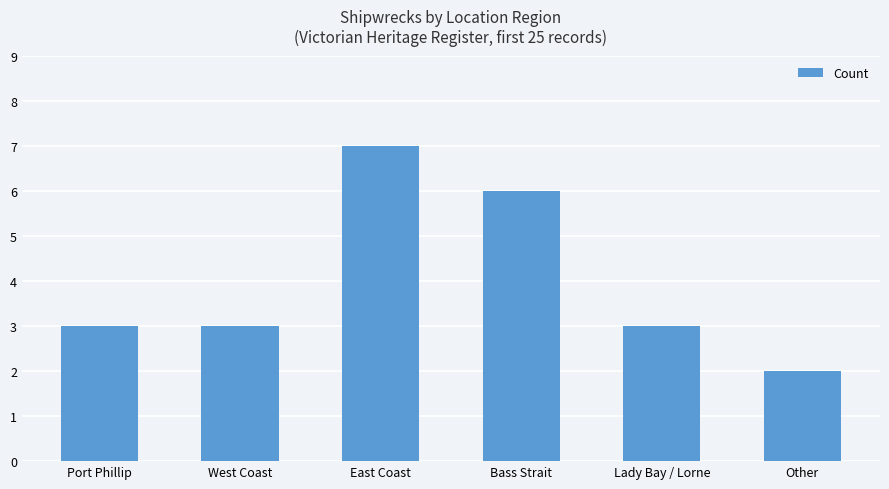

What is the difference between the values at Bass Strait and East Coast?

1